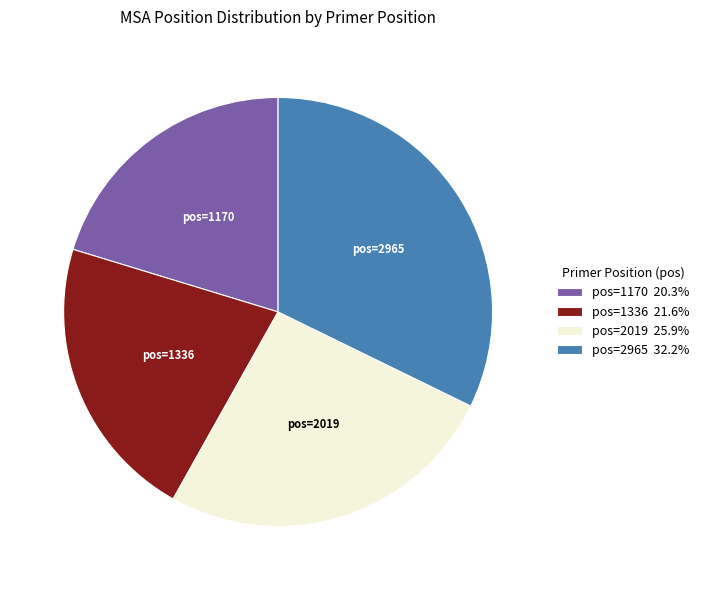

Does pos=2965 32.2% account for over 50% of the chart?

No